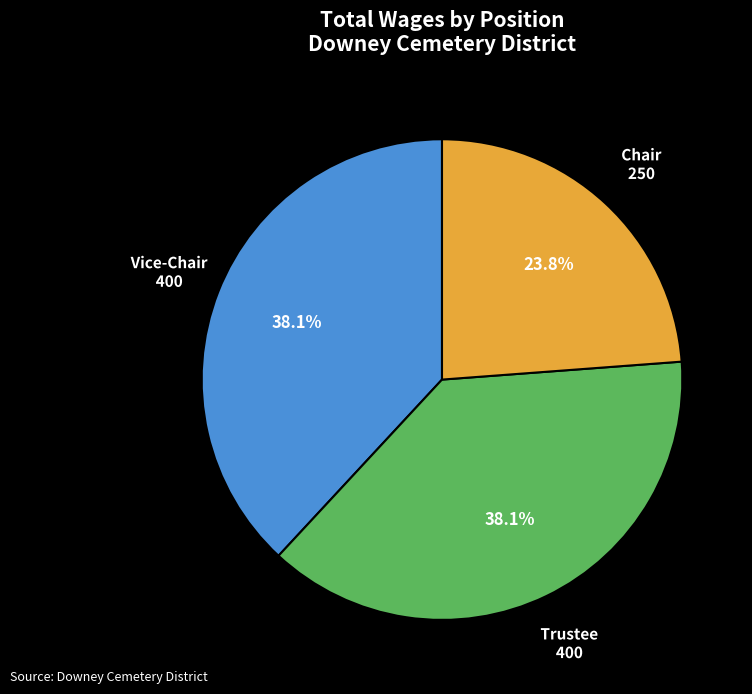

Is there any slice that represents more than half of the pie?

No